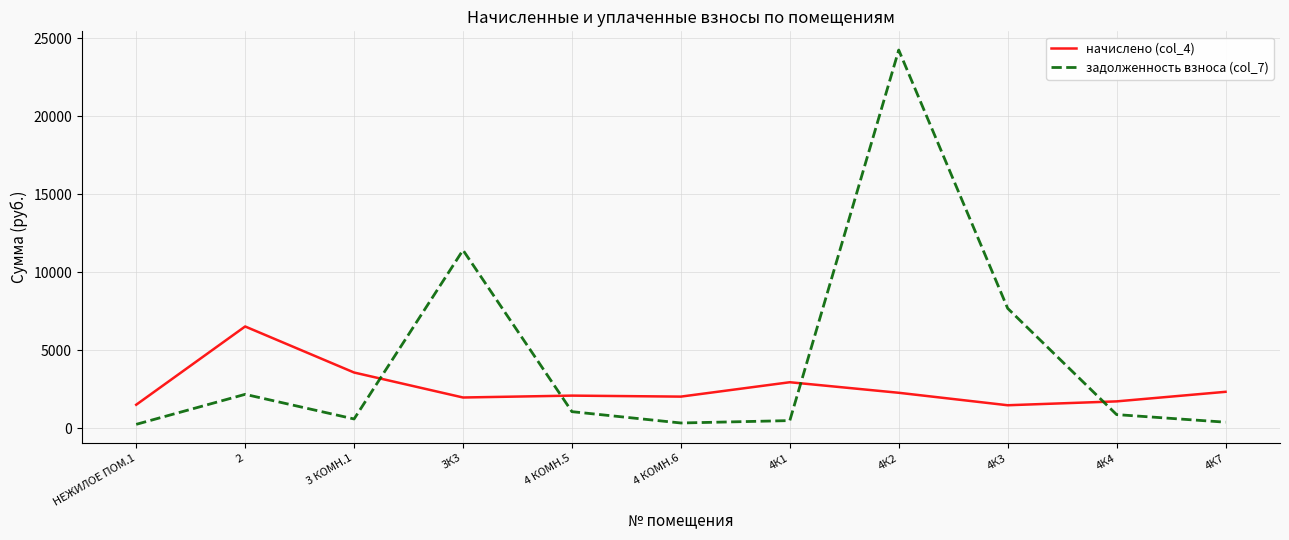

What value does the задолженность взноса (col_7) series have at 4К3?

7687.2